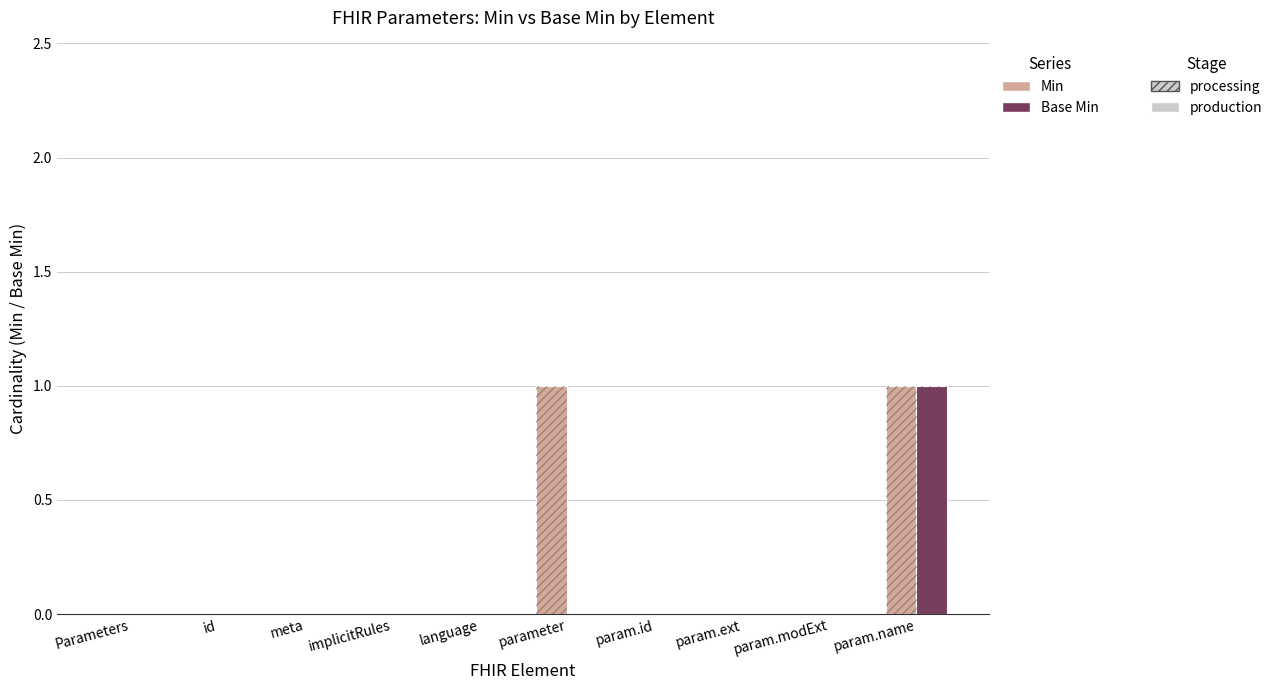

Reading left to right, transcribe all the data shown in this chart.

Min: 0	0	0	0	0	1	0	0	0	1
Base Min: 0	0	0	0	0	0	0	0	0	1